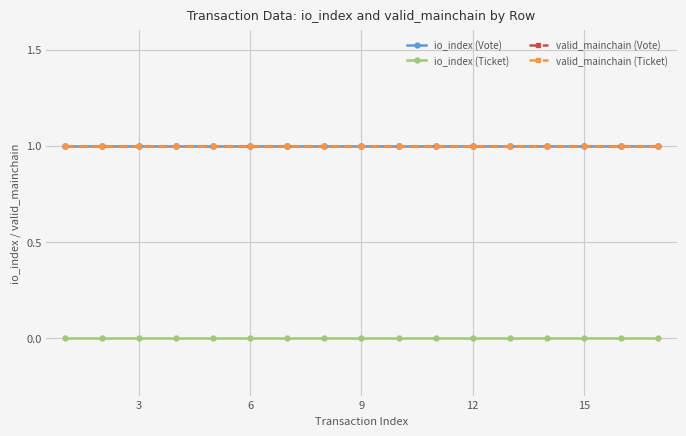

Is this an area chart (filled region under the line)?

No